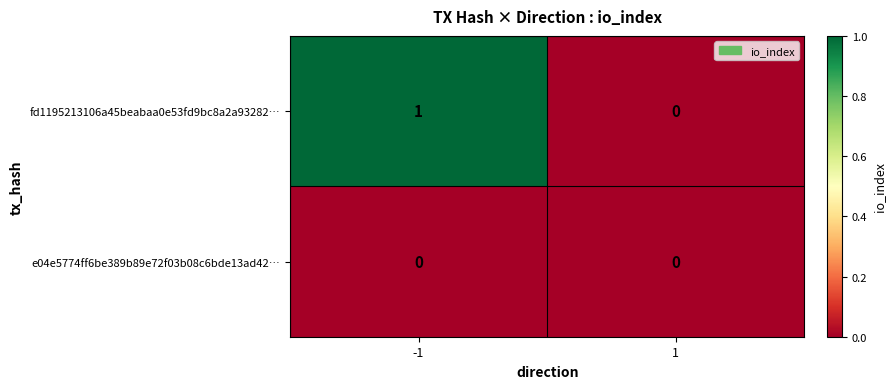

Which series changed the most between -1 and 1?

fd1195213106a45beabaa0e53fd9bc8a2a93282…